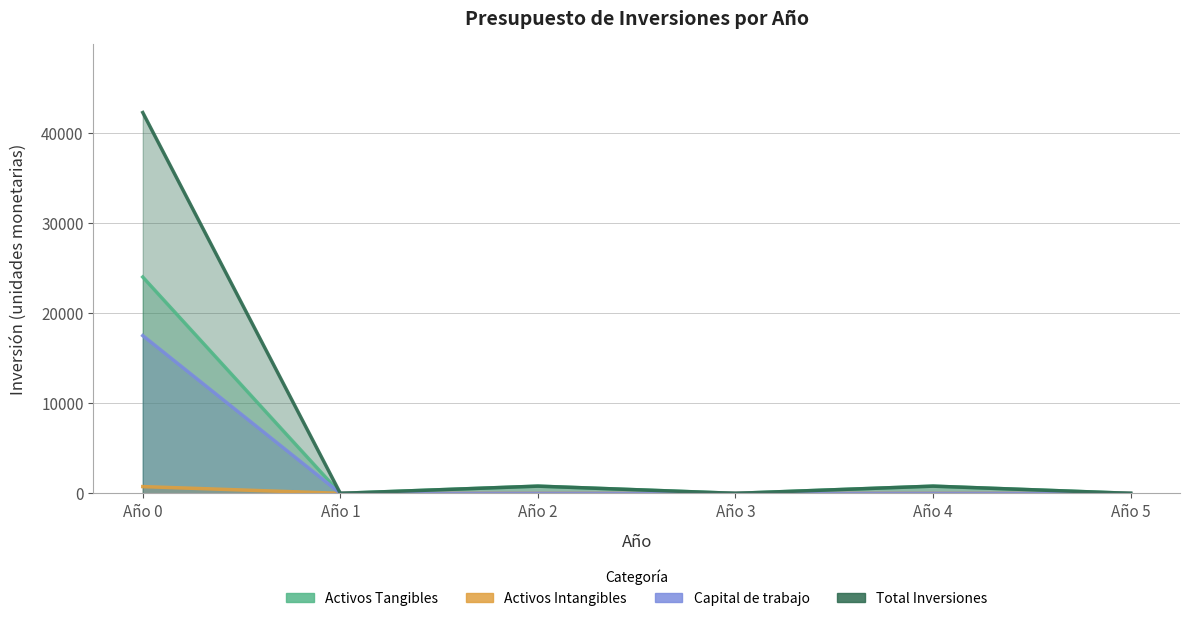

What is the spread (max minus min) of values at Año 0?

41500